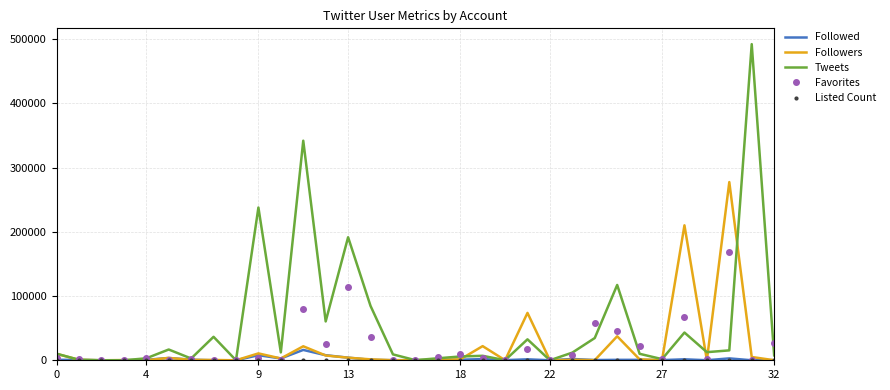

Which series has the largest range (max minus min)?

Tweets